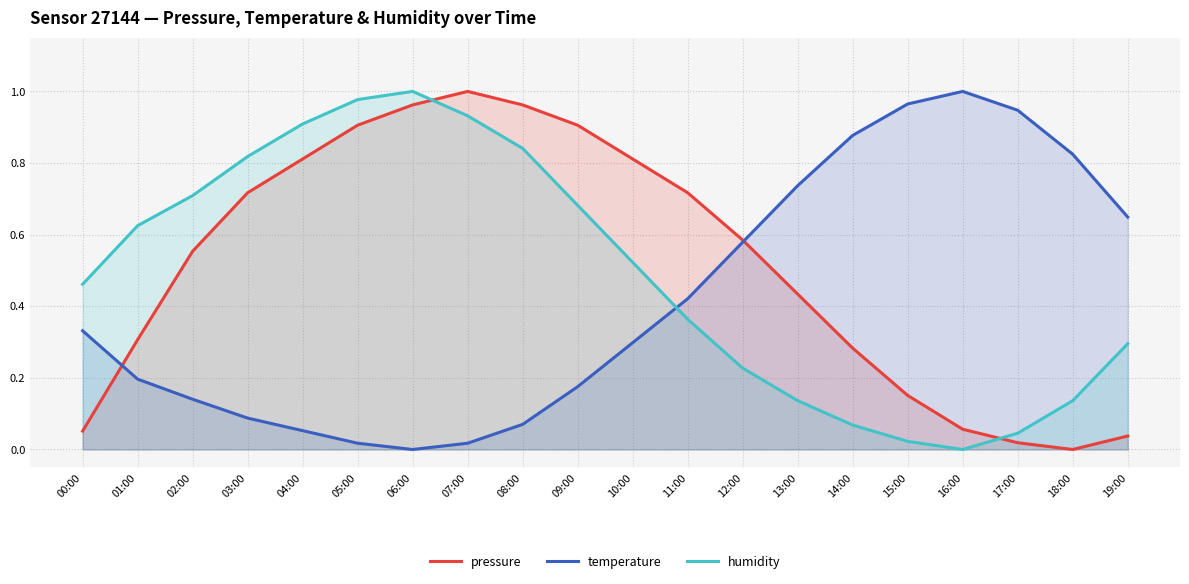

Where is the first local maximum for humidity?

06:00